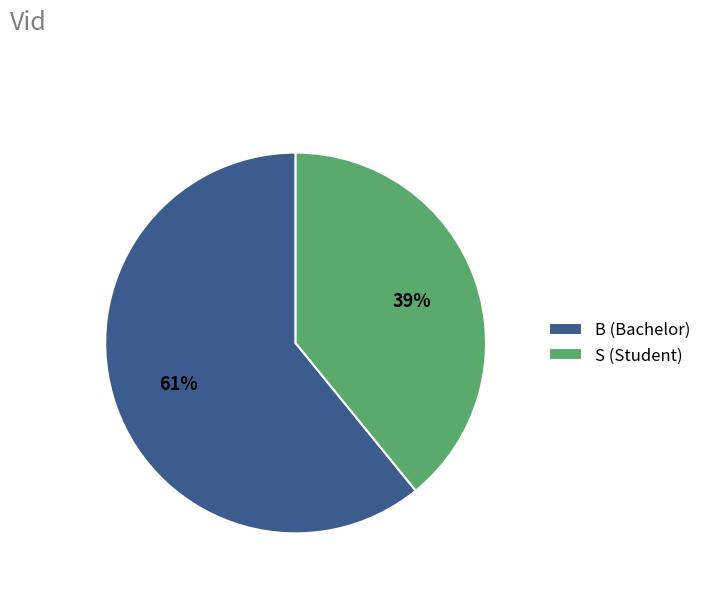

Between S (Student) and B (Bachelor), which is larger?

B (Bachelor)